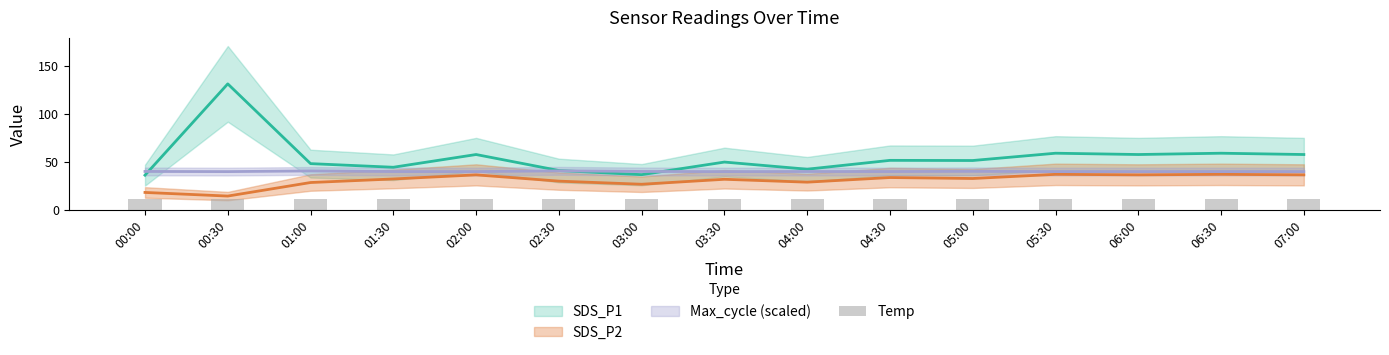

The value at 01:30 is 11.4. True or false?

True